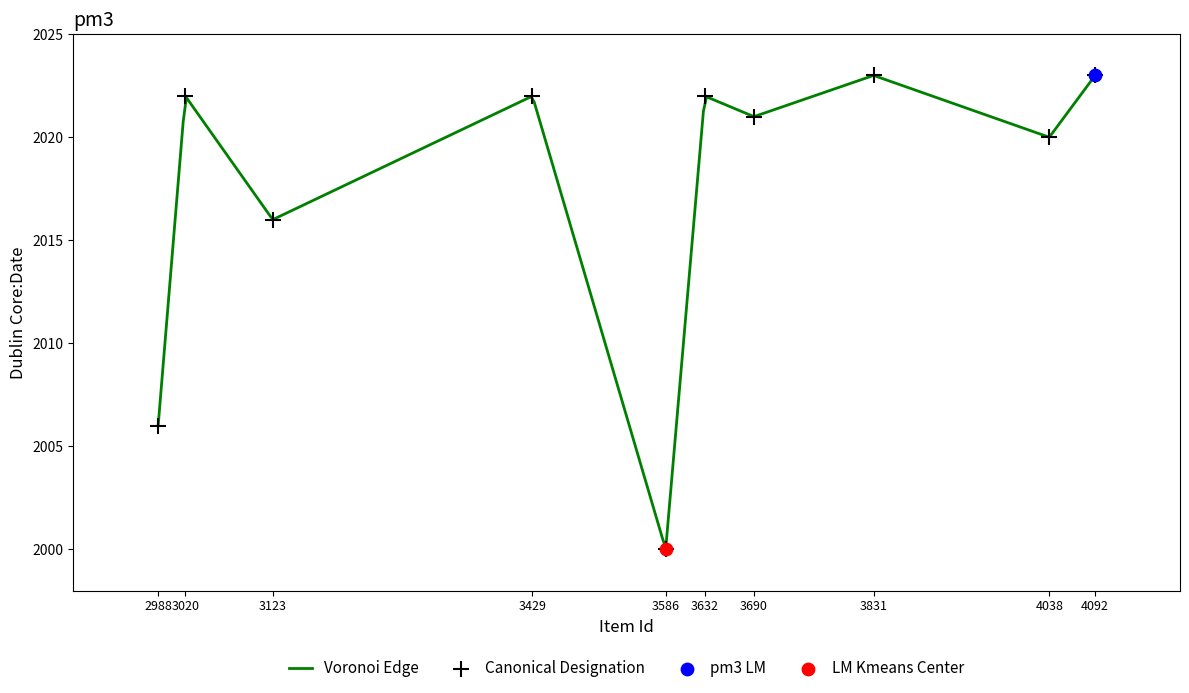

What is the ratio of the value at 2988 to the value at 4038?

1.0